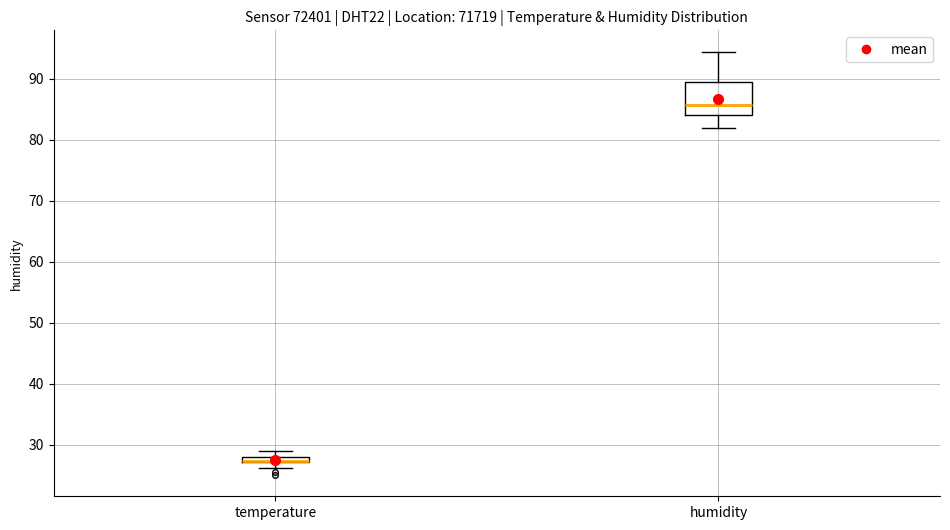

Which box is the tallest, from its lower edge to its upper edge?

humidity